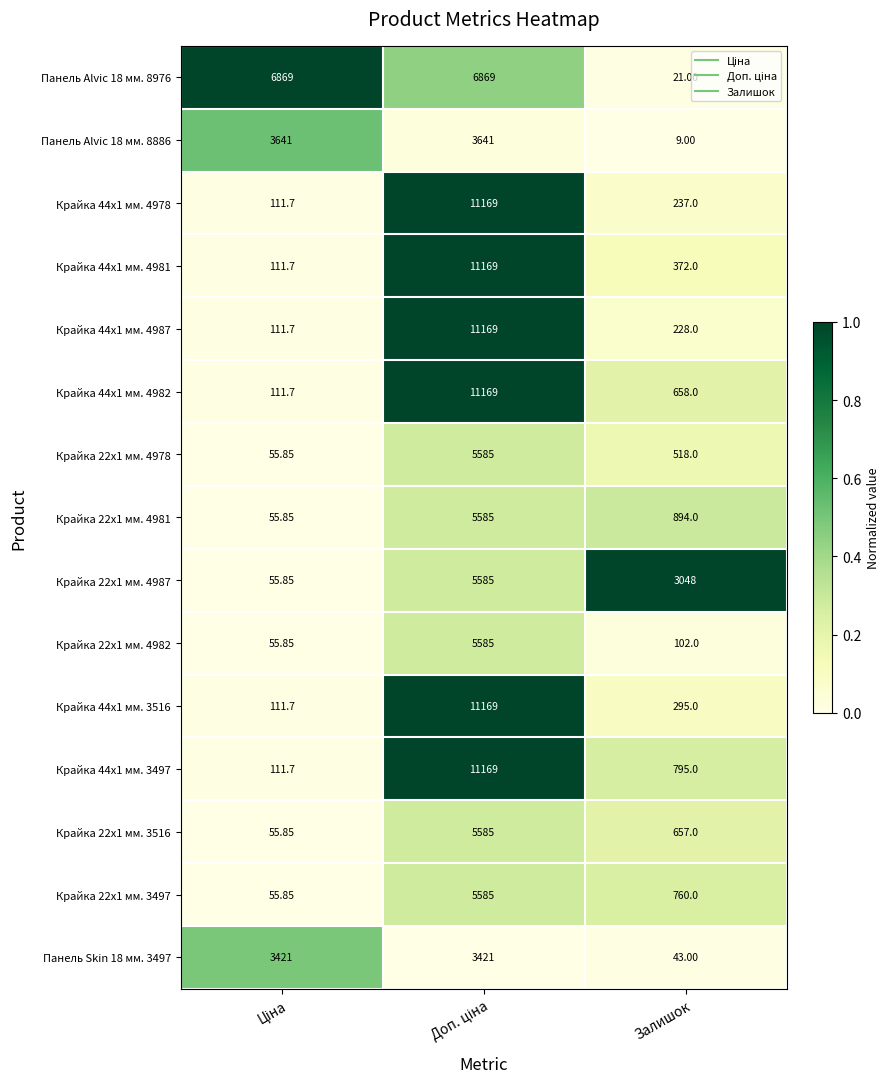

Is the value of Крайка 44x1 мм. 4981 at Залишок greater than the value of Крайка 22x1 мм. 3497 at Залишок?

No